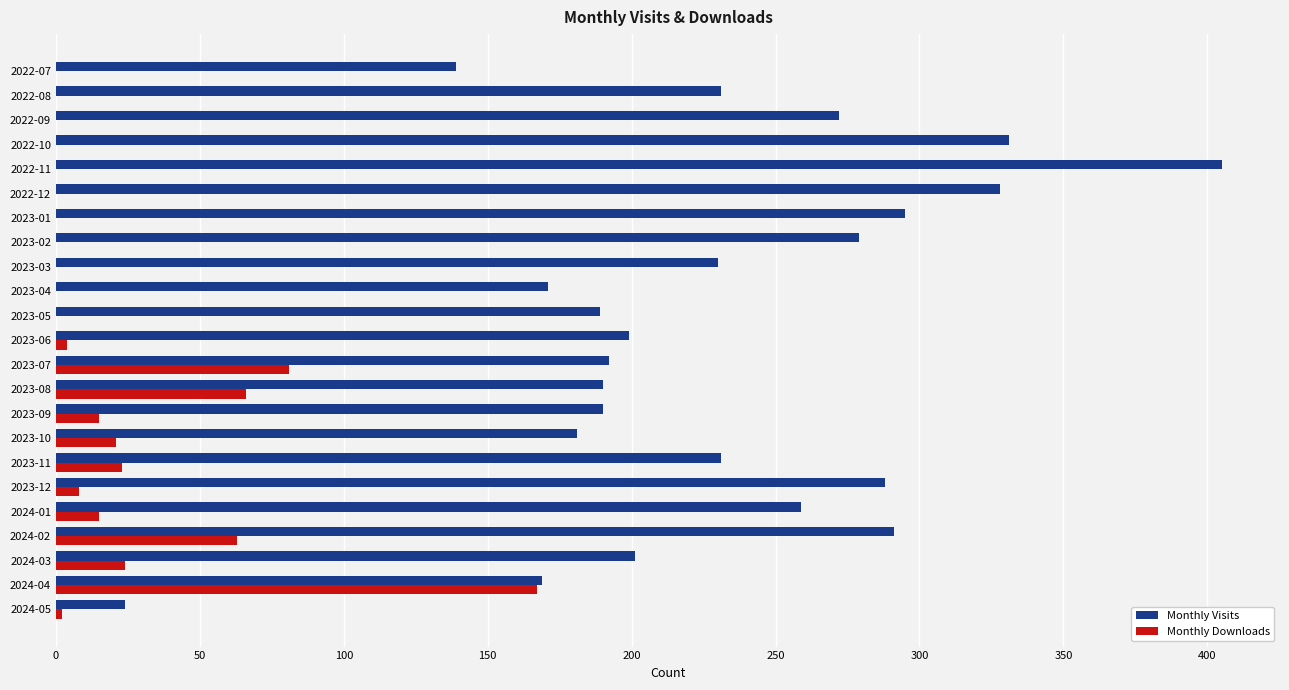

The value of Monthly Downloads at 2023-03 is 0. True or false?

True